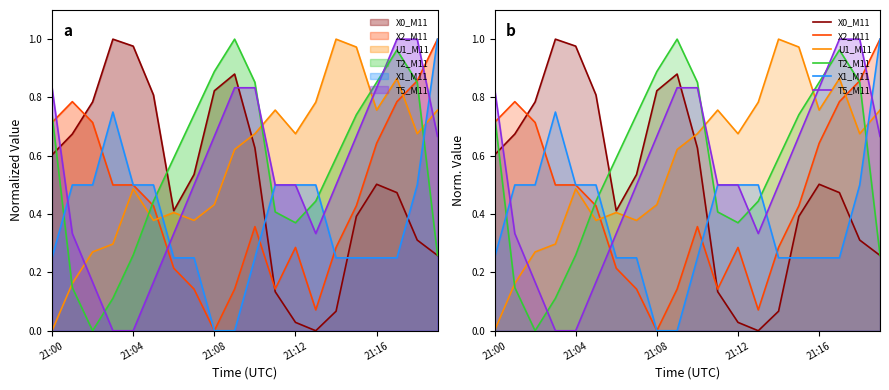

True or false: T2_M11 has a value of 0.4 at 17.

False